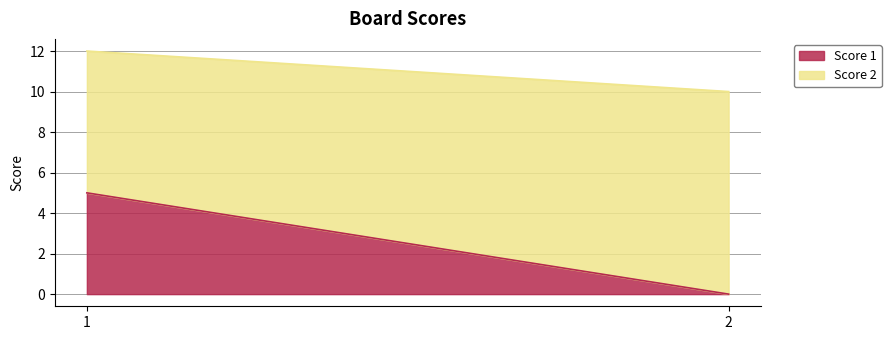

Between 1 and 2, which series saw the biggest shift?

Score 1